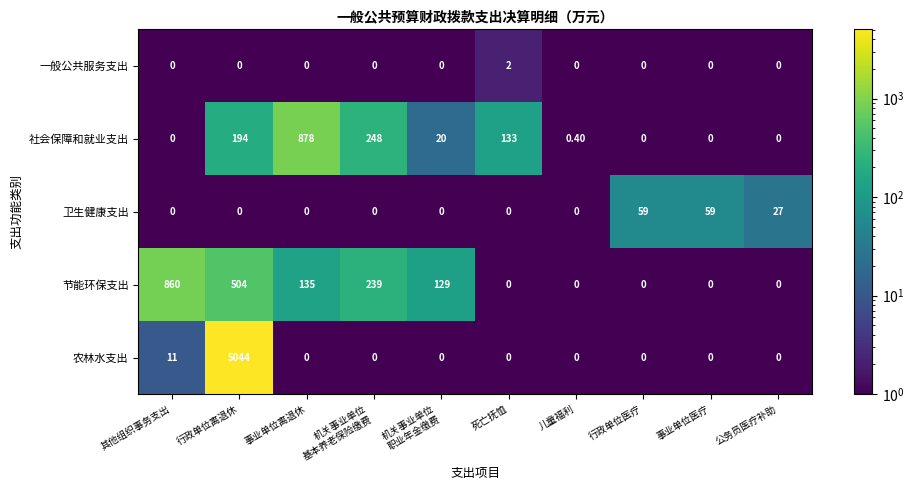

At which category is the sum across all series the highest?

行政单位离退休